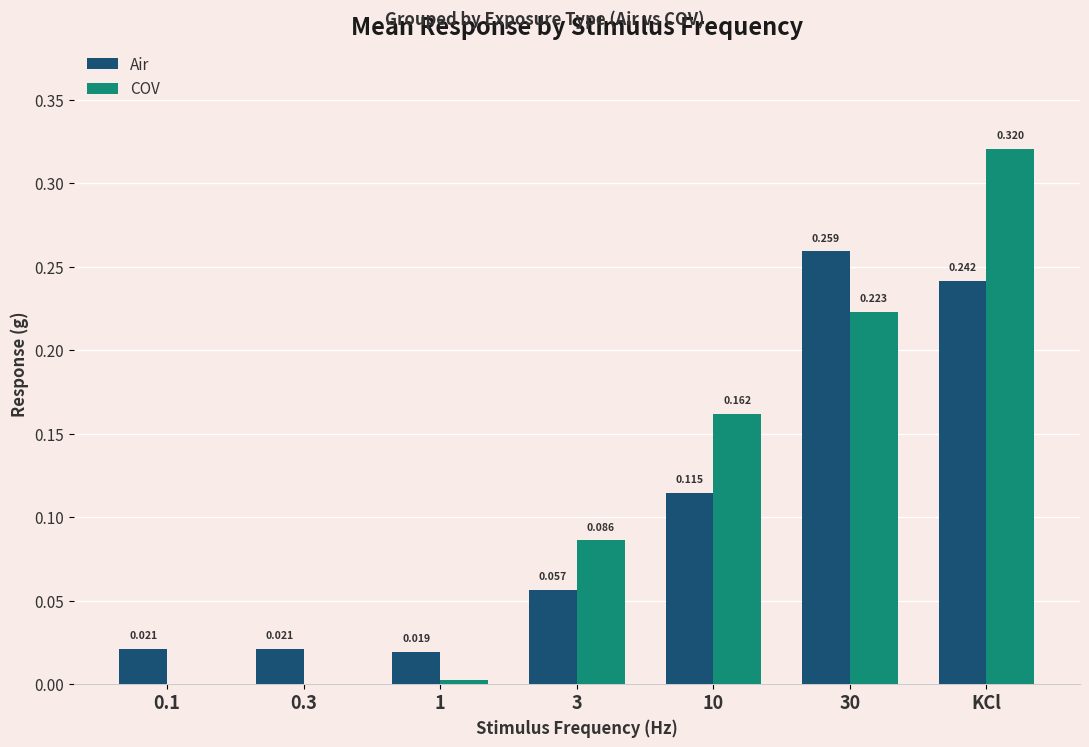

Which category has the highest value across all series?

KCl